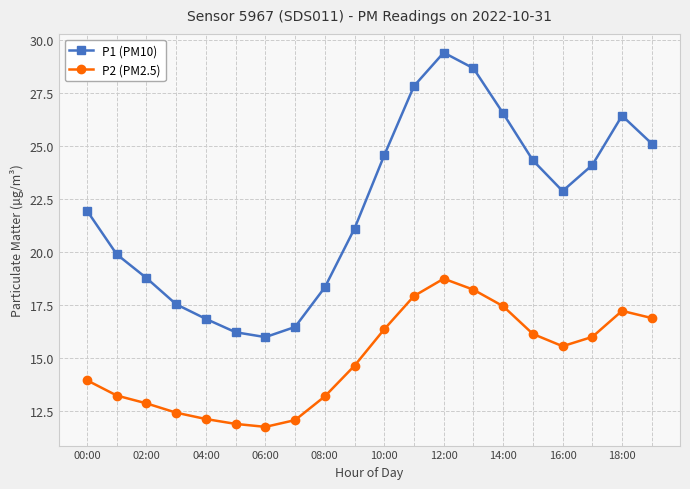

True or false: P1 (PM10) and P2 (PM2.5) intersect in this chart.

False